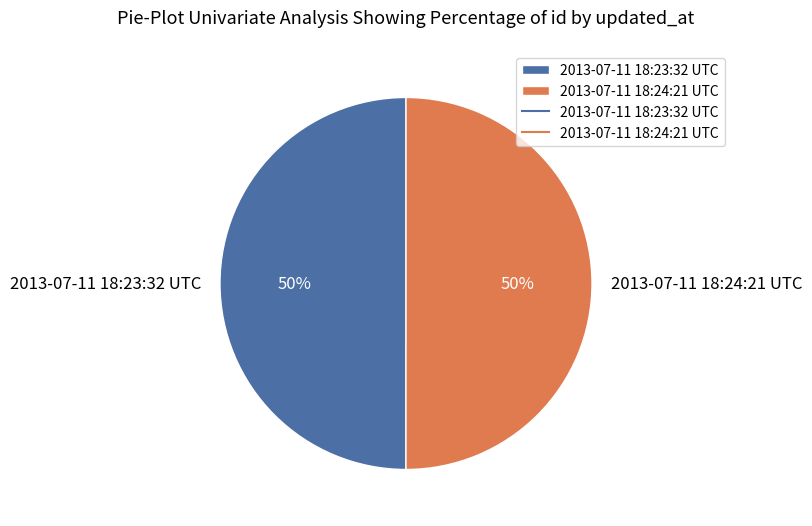

To the nearest percent, what is the combined percentage of 2013-07-11 18:23:32 UTC and 2013-07-11 18:24:21 UTC?

100%